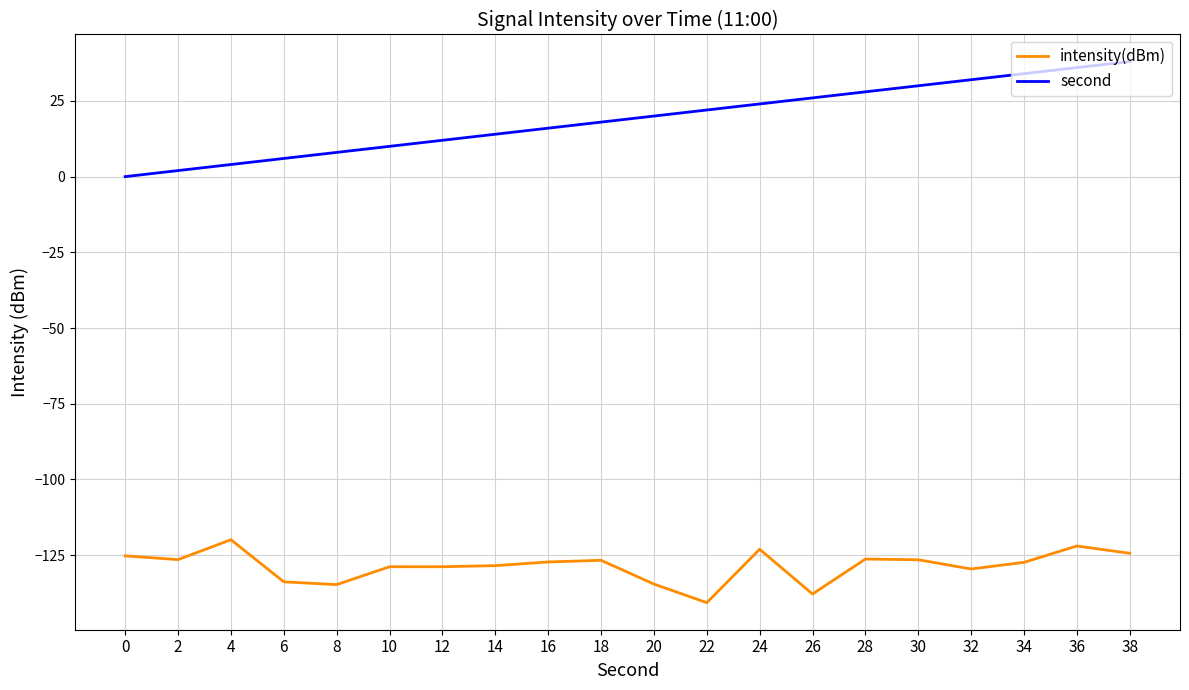

Which series has the largest total across all categories?

second